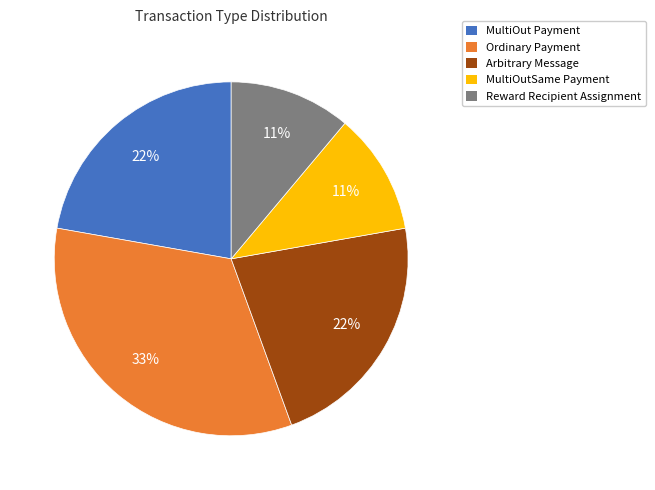

To the nearest percent, what is the average slice percentage?

20%